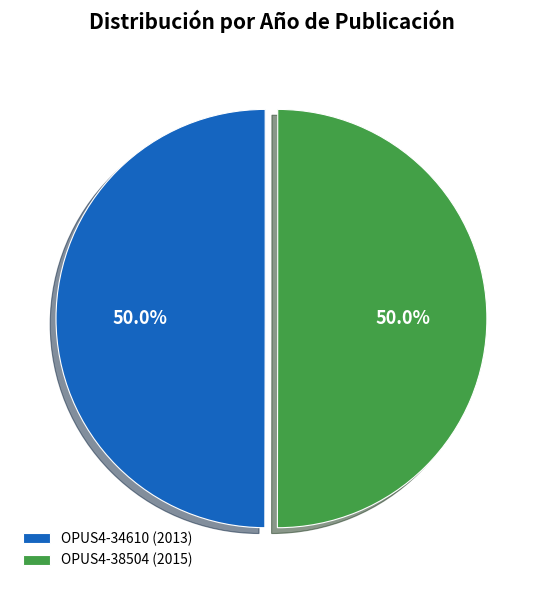

Combined, do OPUS4-34610 (2013) and OPUS4-38504 (2015) account for over 50%?

Yes